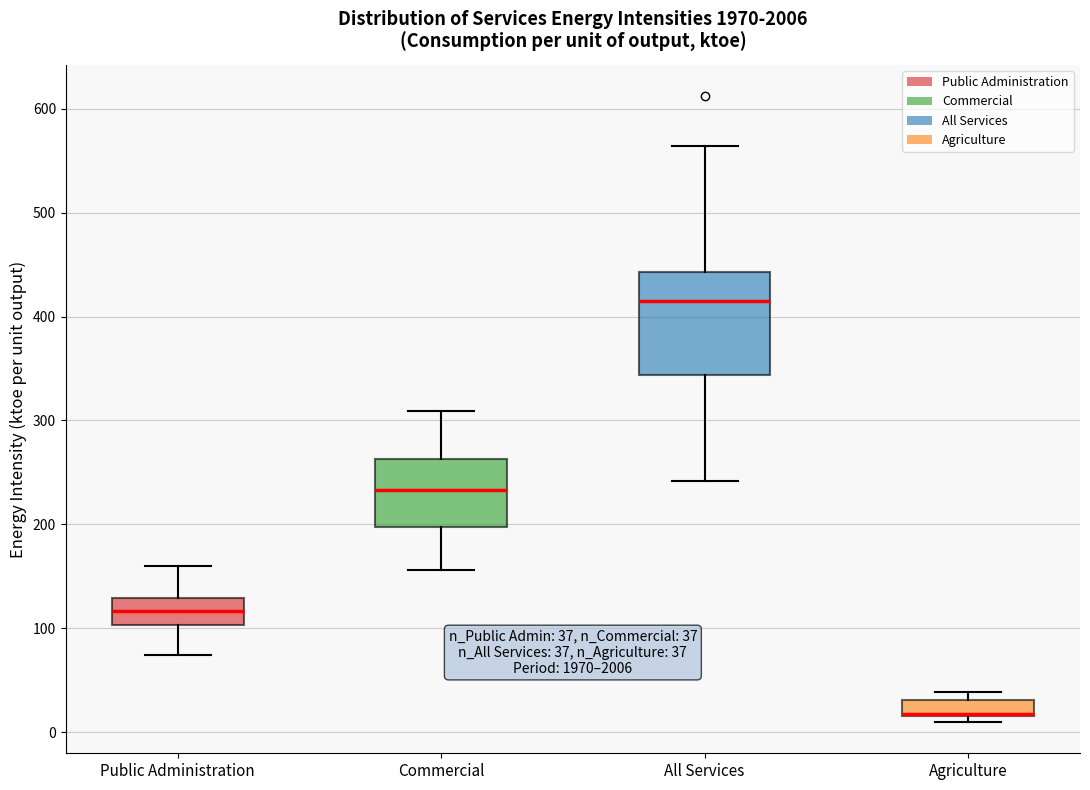

Which box is the tallest, from its lower edge to its upper edge?

All Services